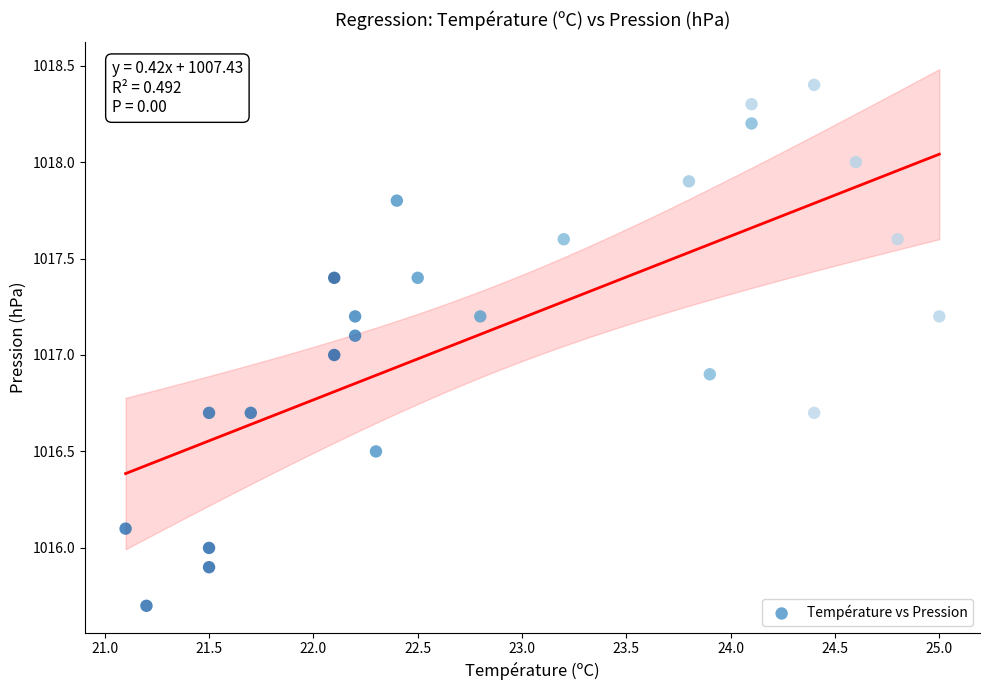

What is the range of X values (max minus min)?

3.9